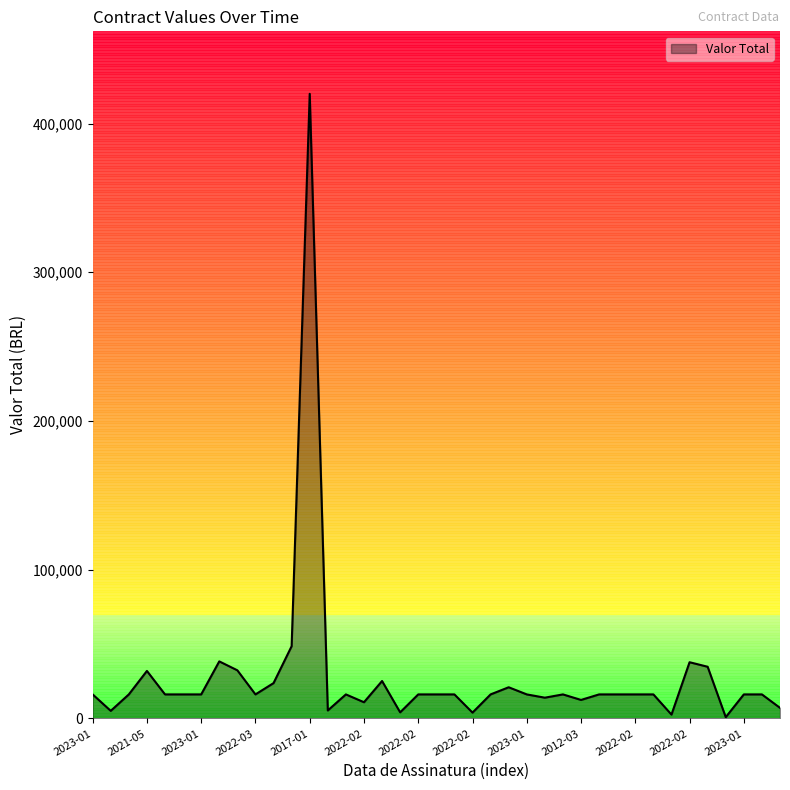

What is the difference between the maximum and minimum values?

419100.0